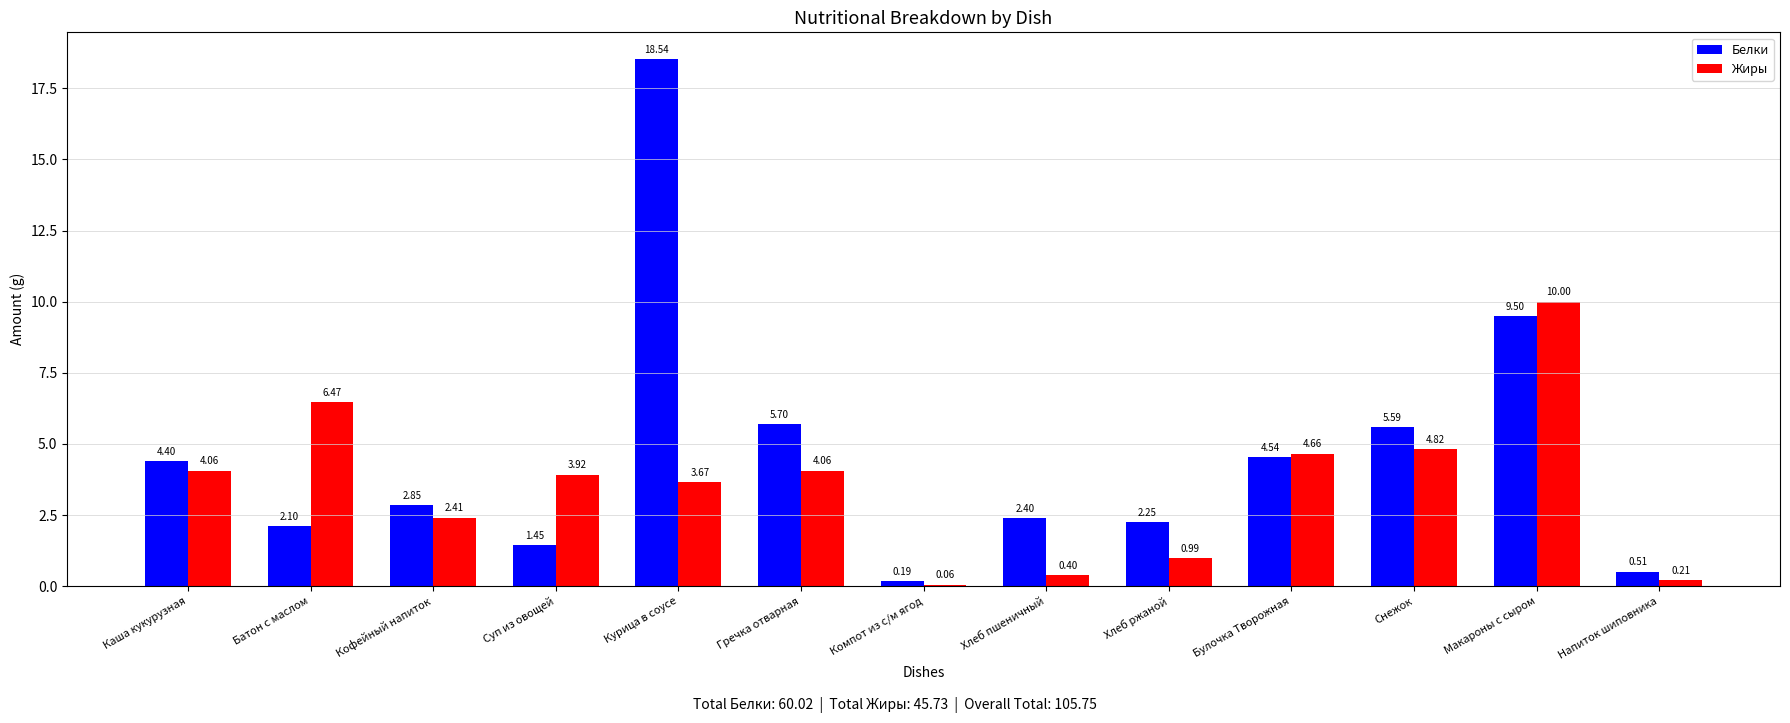

Which category has the highest value across all series?

Курица в соусе